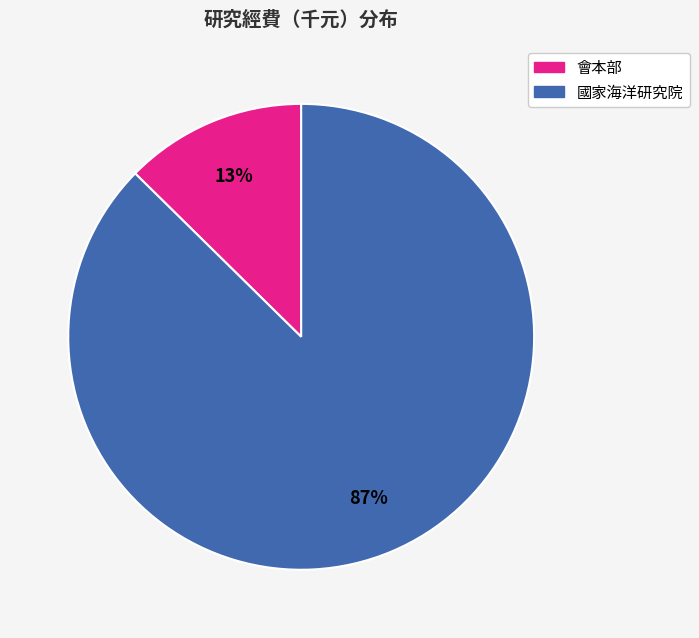

Combined, do 國家海洋研究院 and 會本部 account for over 50%?

Yes